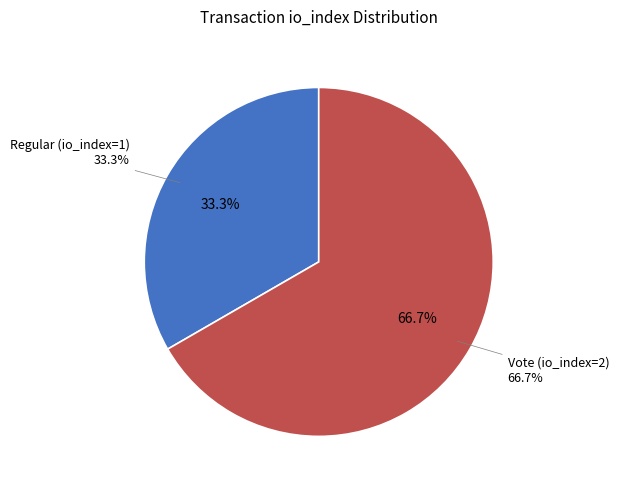

The Regular (io_index=1) slice represents 43% of the pie. True or false?

False